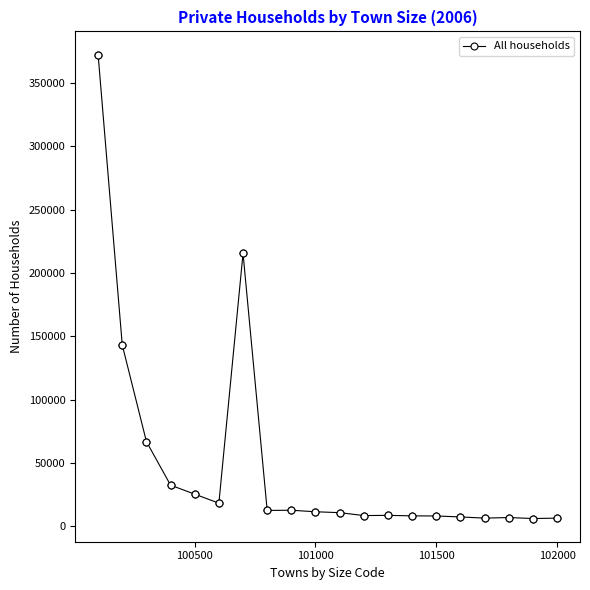

True or false: there are more than 0 points higher than both neighbors.

True